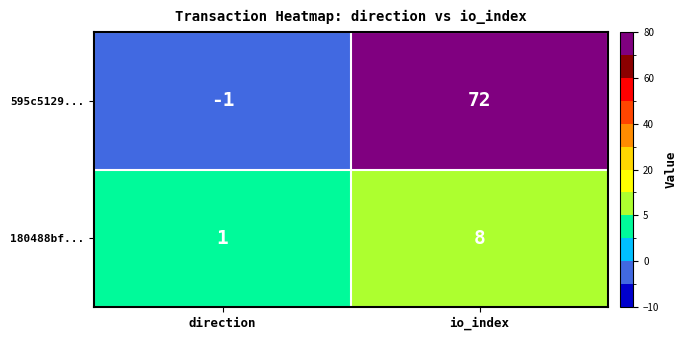

What is the difference between the highest and lowest values at io_index?

64